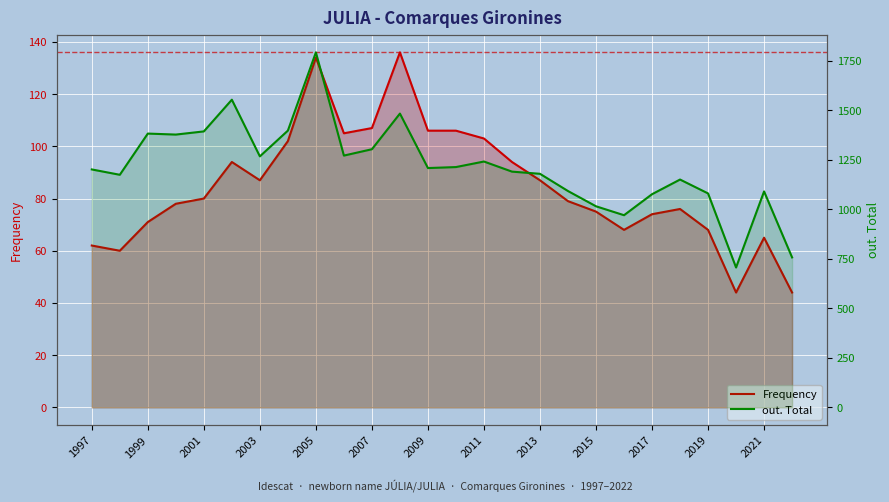

How many interior local valleys does the Frequency series have?

5